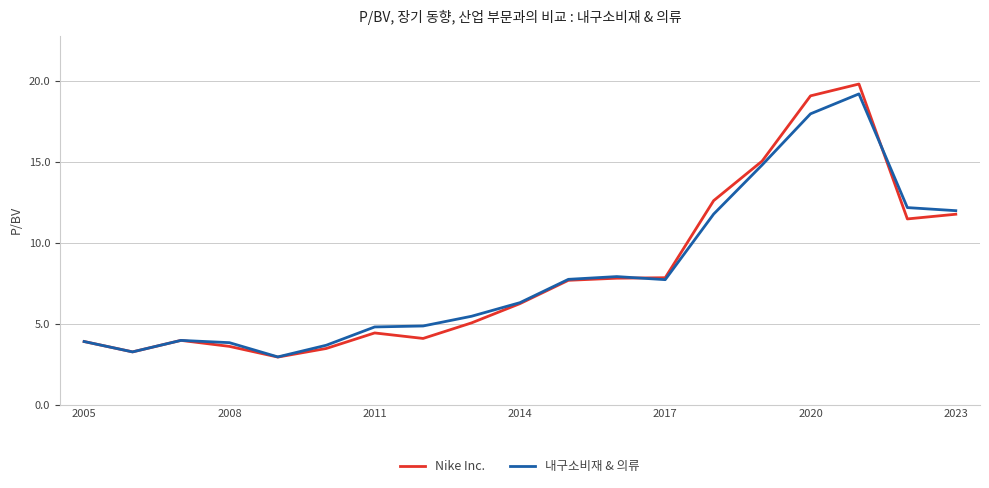

Which series has the widest spread of values?

Nike Inc.